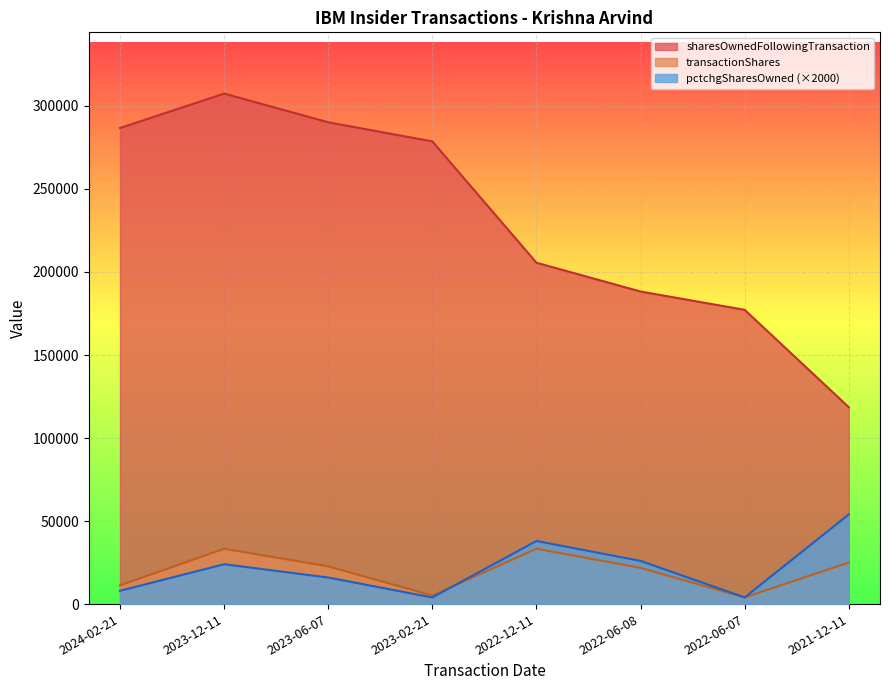

True or false: transactionShares and sharesOwnedFollowingTransaction cross at least once.

False